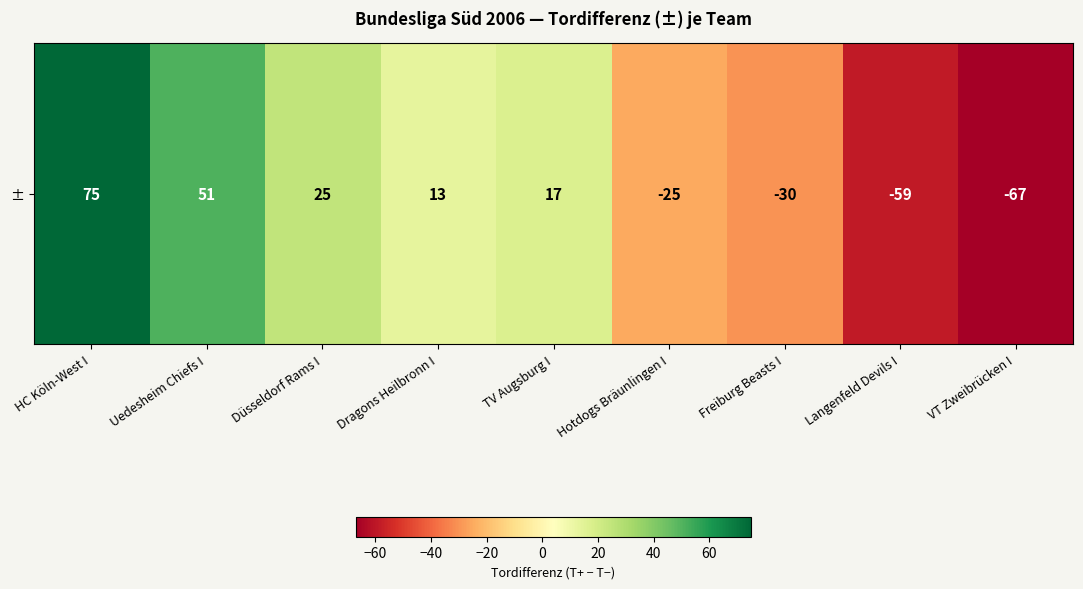

The value at Freiburg Beasts I is -7. True or false?

False